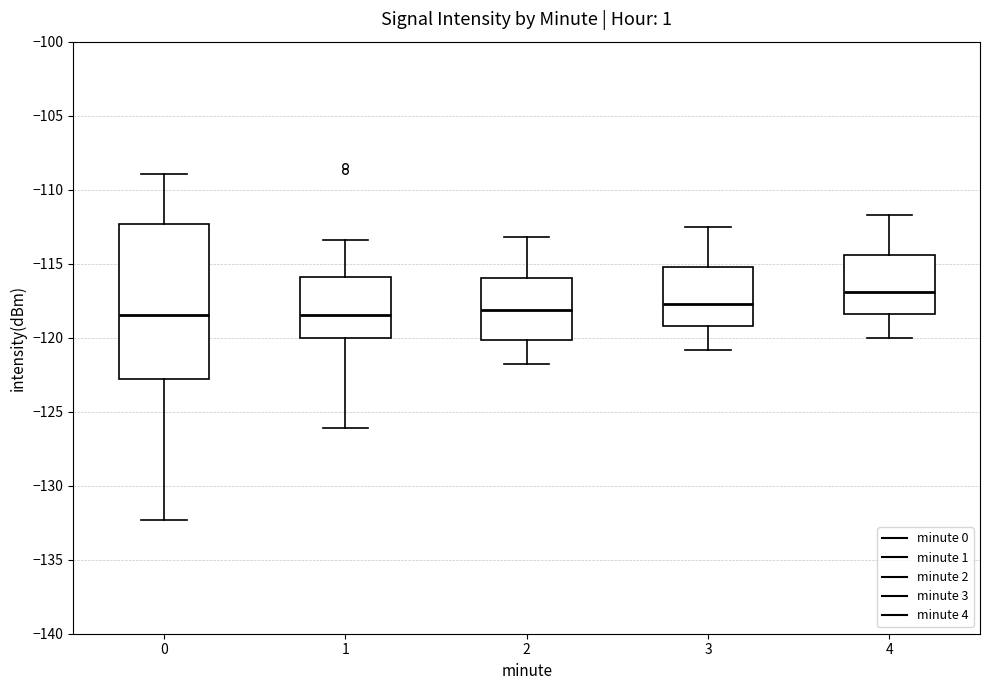

Reading left to right, transcribe this box plot: for each box, give where its median line is, the range the box spans, and where its two whiskers end, as read against the y-axis. The values are not printed on the chart, so give them approximately, as read against the axis.

0: median -118.5, box -123.0 to -112.5, whiskers -132.5 to -109.0
1: median -118.5, box -120.0 to -116.0, whiskers -126.0 to -113.5
2: median -118.0, box -120.0 to -116.0, whiskers -122.0 to -113.0
3: median -117.5, box -119.0 to -115.0, whiskers -121.0 to -112.5
4: median -117.0, box -118.5 to -114.5, whiskers -120.0 to -111.5